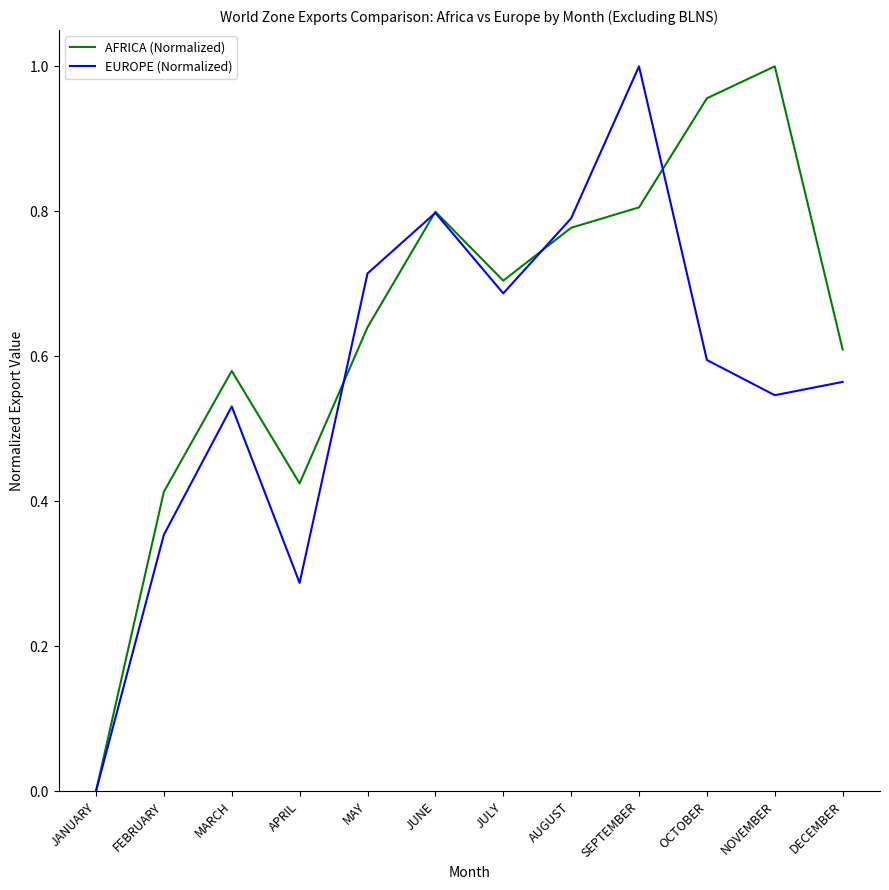

The AFRICA (Normalized) series shows 0.0 at JANUARY. True or false?

True